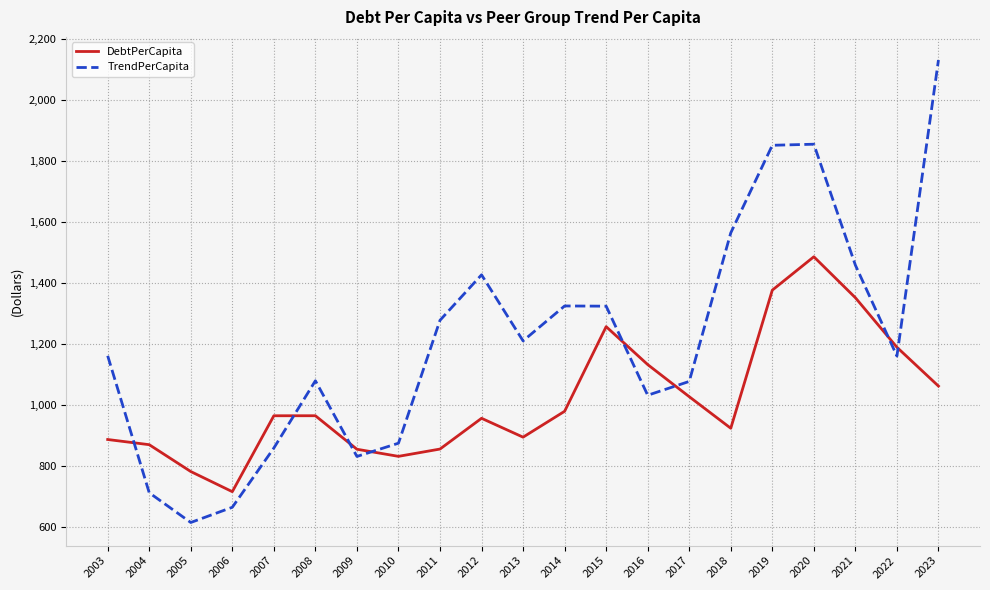

True or false: TrendPerCapita has a value of 847.6 at 2005.

False